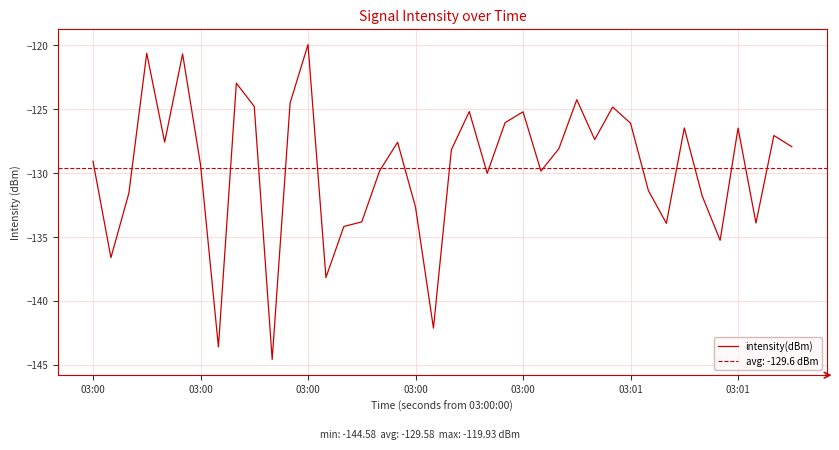

Is it true that the value at 7 is -243.0?

False